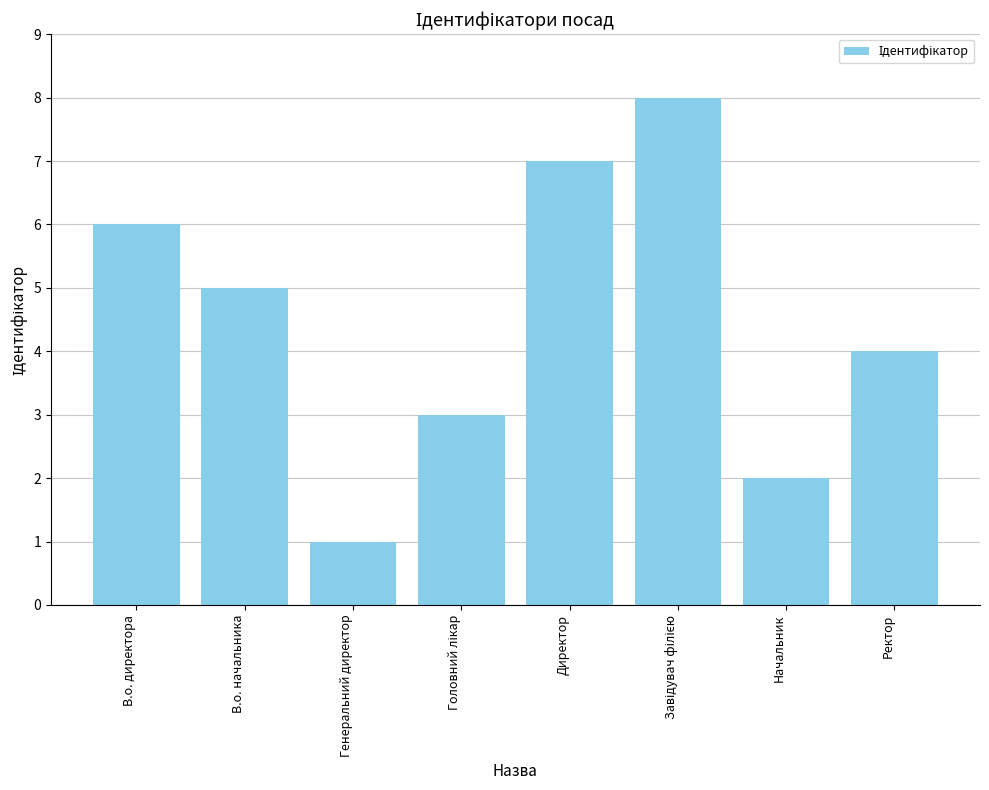

What is the difference between the maximum and second lowest values?

6